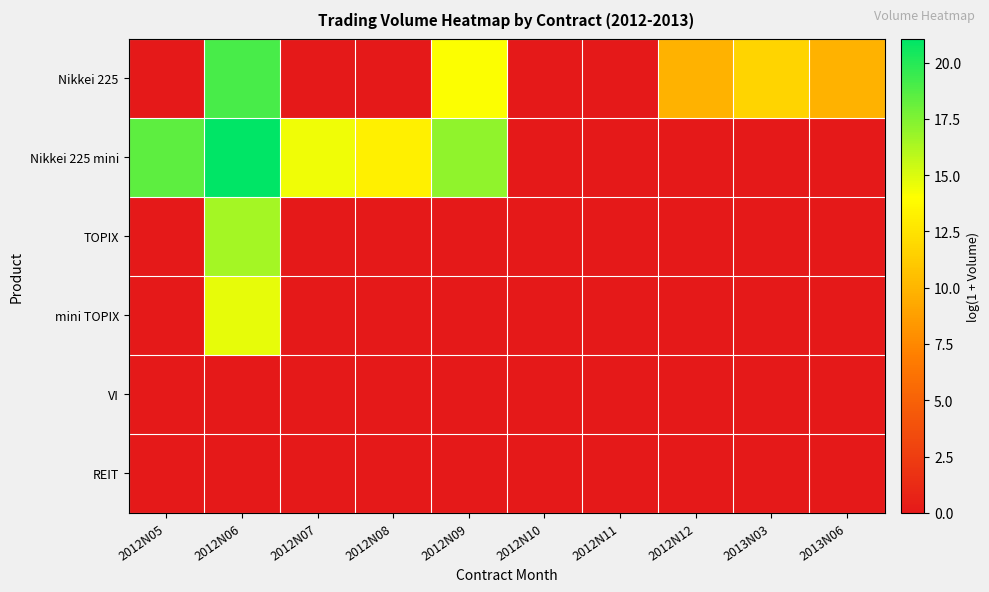

Reading left to right, what are all the values shown in this chart?

Nikkei 225: 2012N05=0.0	2012N06=19.0	2012N07=0.0	2012N08=0.0	2012N09=14.1	2012N10=0.0	2012N11=0.0	2012N12=9.8	2013N03=11.7	2013N06=9.8
Nikkei 225 mini: 2012N05=18.5	2012N06=21.1	2012N07=14.4	2012N08=13.2	2012N09=17.0	2012N10=0.0	2012N11=0.0	2012N12=0.0	2013N03=0.0	2013N06=0.0
TOPIX: 2012N05=0.0	2012N06=16.5	2012N07=0.0	2012N08=0.0	2012N09=0.0	2012N10=0.0	2012N11=0.0	2012N12=0.0	2013N03=0.0	2013N06=0.0
mini TOPIX: 2012N05=0.0	2012N06=14.7	2012N07=0.0	2012N08=0.0	2012N09=0.0	2012N10=0.0	2012N11=0.0	2012N12=0.0	2013N03=0.0	2013N06=0.0
VI: 2012N05=0.0	2012N06=0.0	2012N07=0.0	2012N08=0.0	2012N09=0.0	2012N10=0.0	2012N11=0.0	2012N12=0.0	2013N03=0.0	2013N06=0.0
REIT: 2012N05=0.0	2012N06=0.0	2012N07=0.0	2012N08=0.0	2012N09=0.0	2012N10=0.0	2012N11=0.0	2012N12=0.0	2013N03=0.0	2013N06=0.0